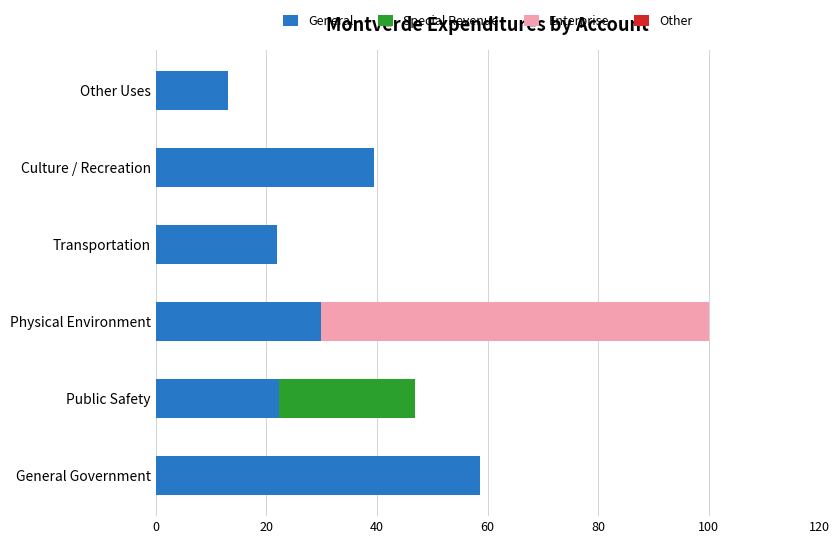

The General series shows 37.7 at Public Safety. True or false?

False